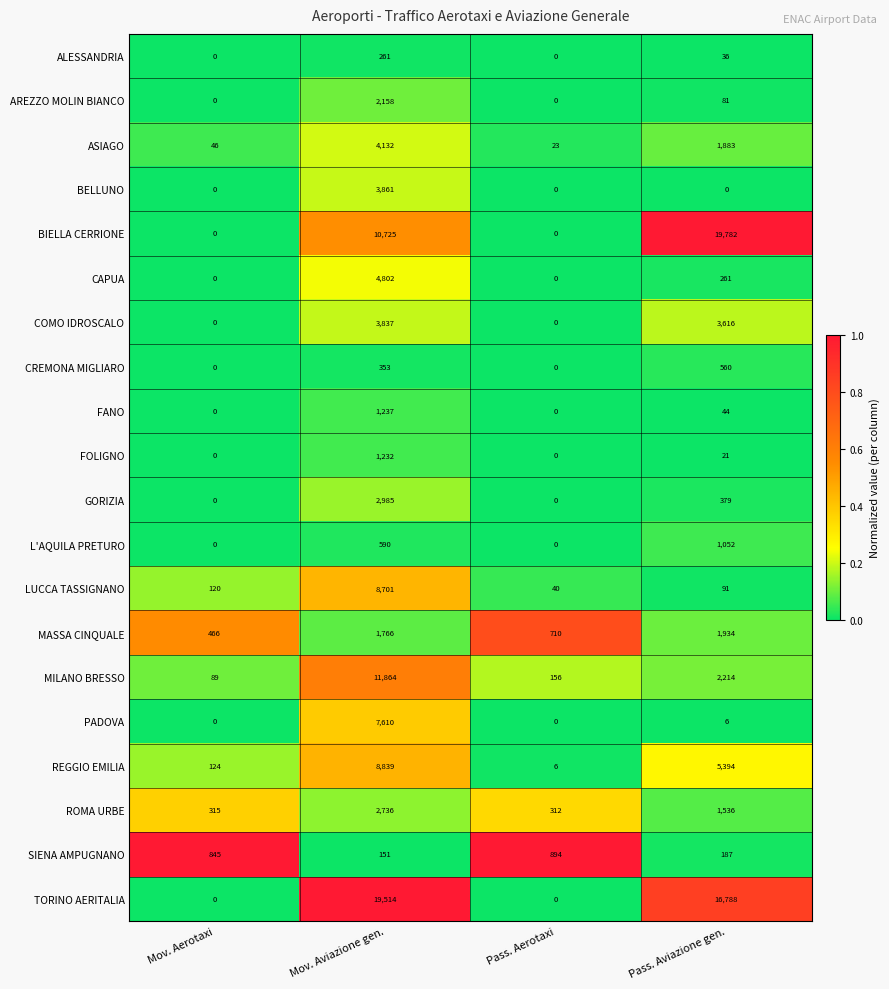

The value of MILANO BRESSO at Pass. Aviazione gen. is 2214. True or false?

True